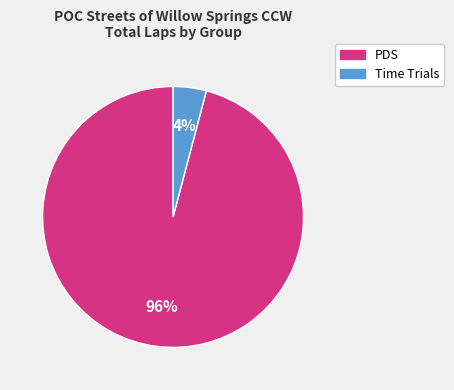

To the nearest percent, what is the difference between the largest and smallest slice percentages?

92%